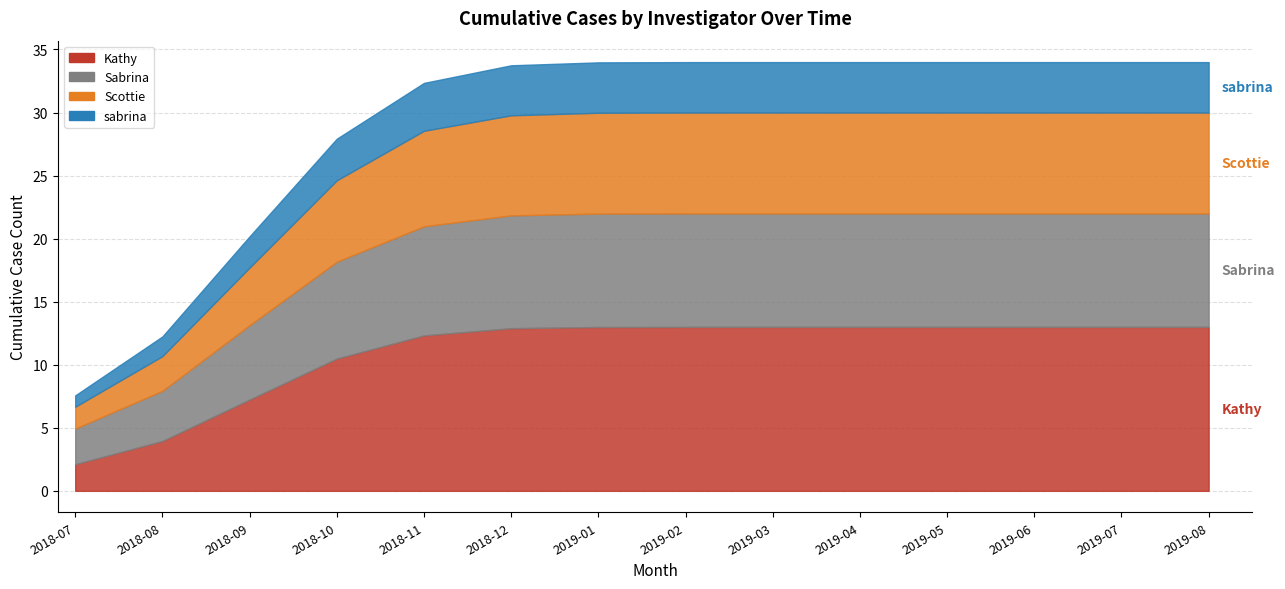

True or false: Sabrina and Sabrina (all) intersect in this chart.

False